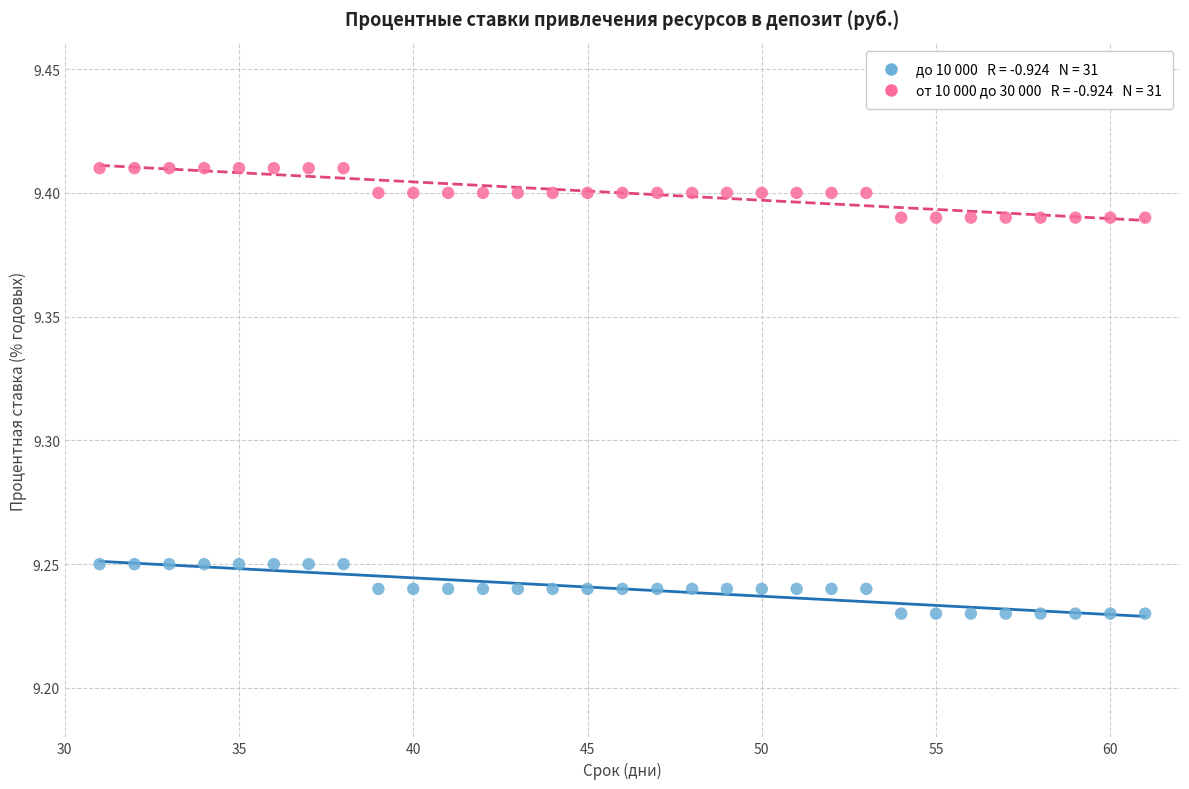

Across all data points, what is the range of X values (max minus min)?

30.0